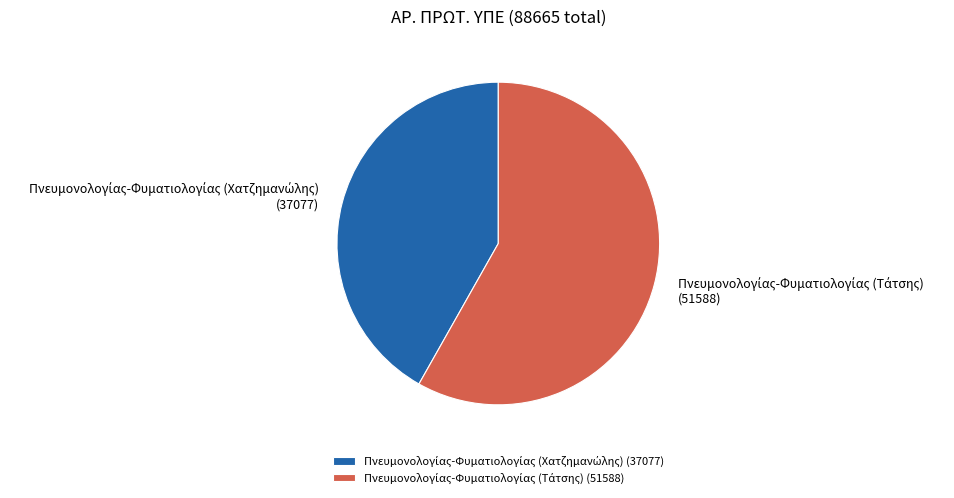

Is there a majority slice in this chart?

Yes